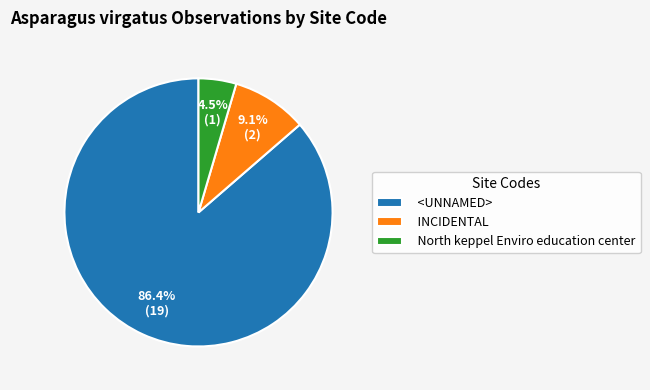

Which category has the biggest portion of the pie?

<UNNAMED>